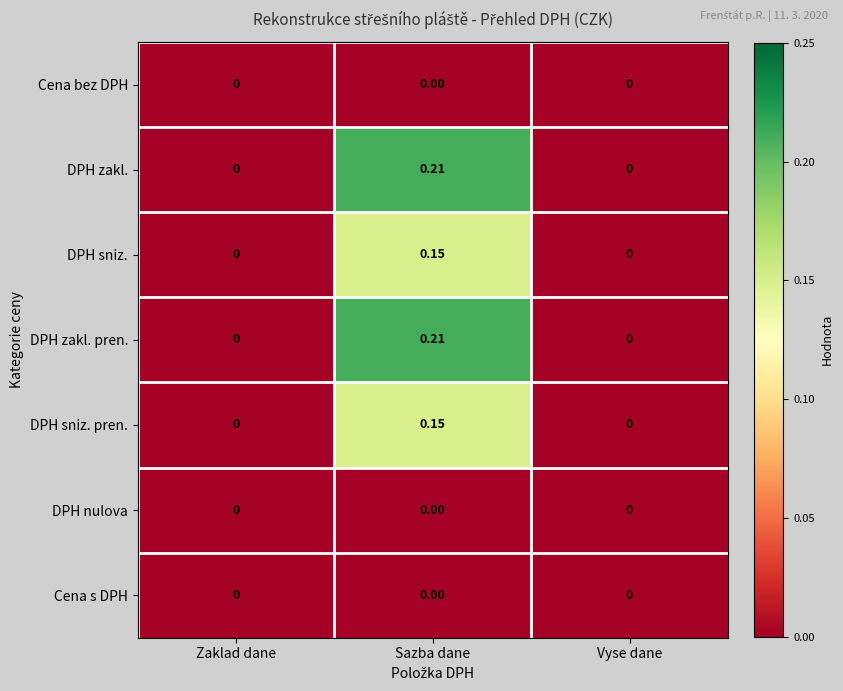

At which category is the sum across all series the highest?

Sazba dane